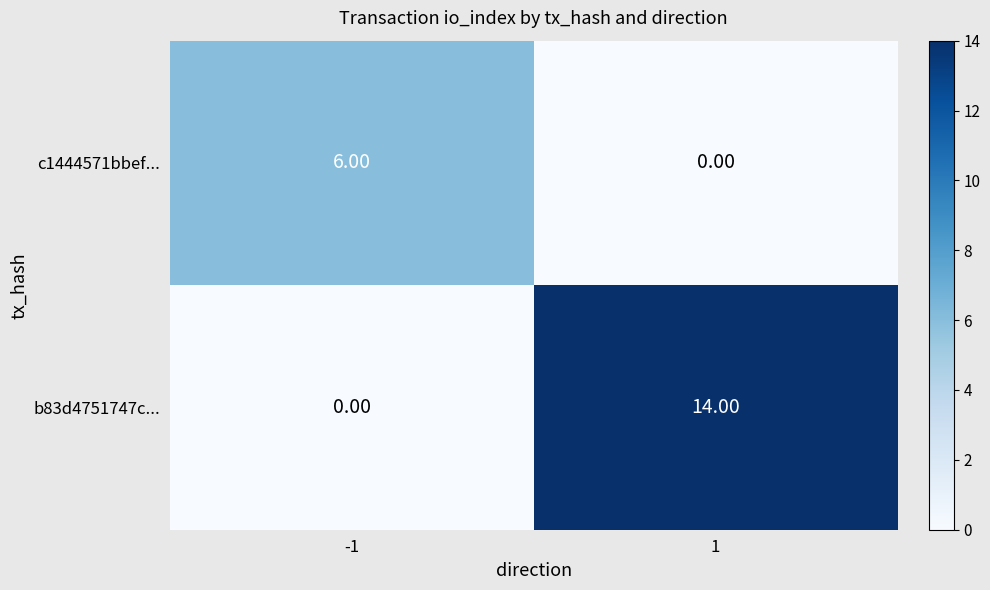

At -1, list the series in order from largest to smallest.

c1444571bbef..., b83d4751747c...